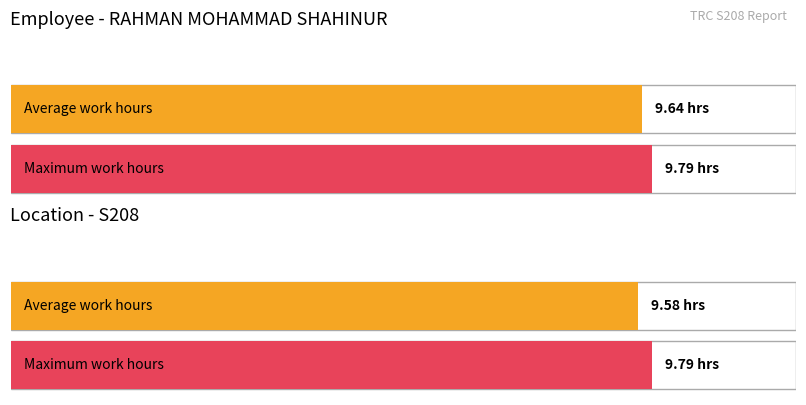

Does the chart contain any negative values?

No